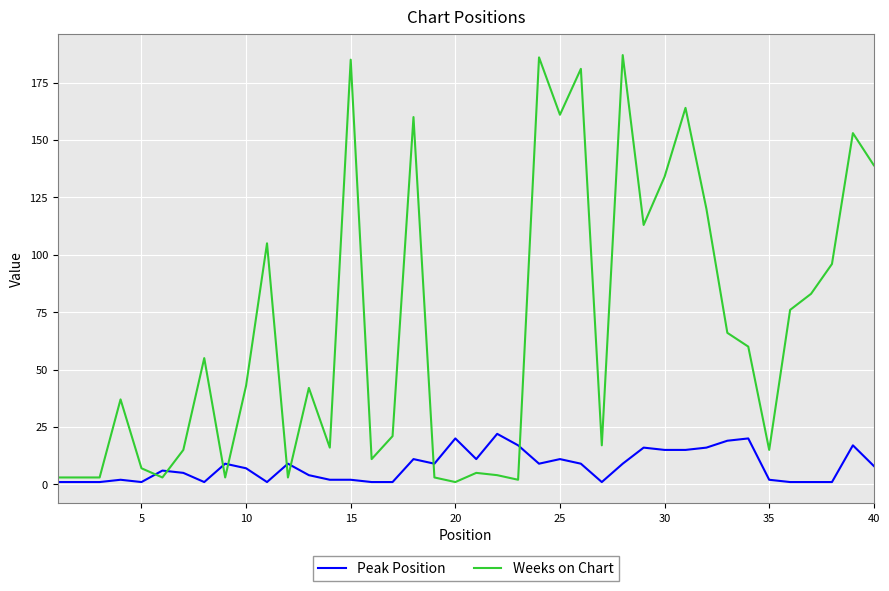

Which series has the largest total across all categories?

Weeks on Chart